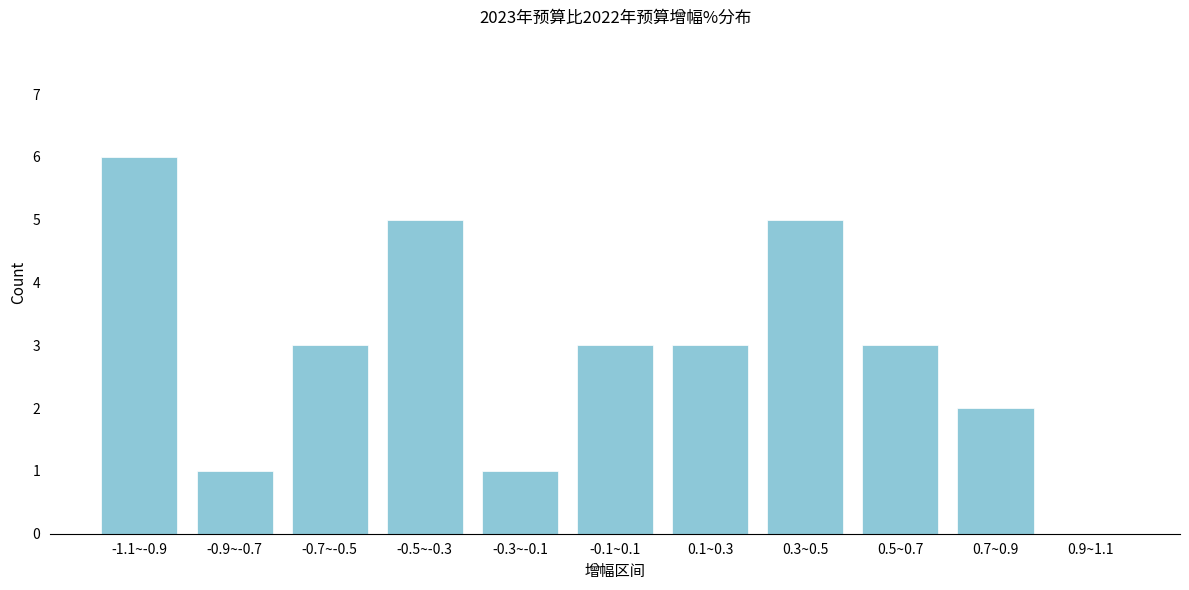

Reading left to right, transcribe all the data shown in this chart.

-1.1~-0.9=6	-0.9~-0.7=1	-0.7~-0.5=3	-0.5~-0.3=5	-0.3~-0.1=1	-0.1~0.1=3	0.1~0.3=3	0.3~0.5=5	0.5~0.7=3	0.7~0.9=2	0.9~1.1=0